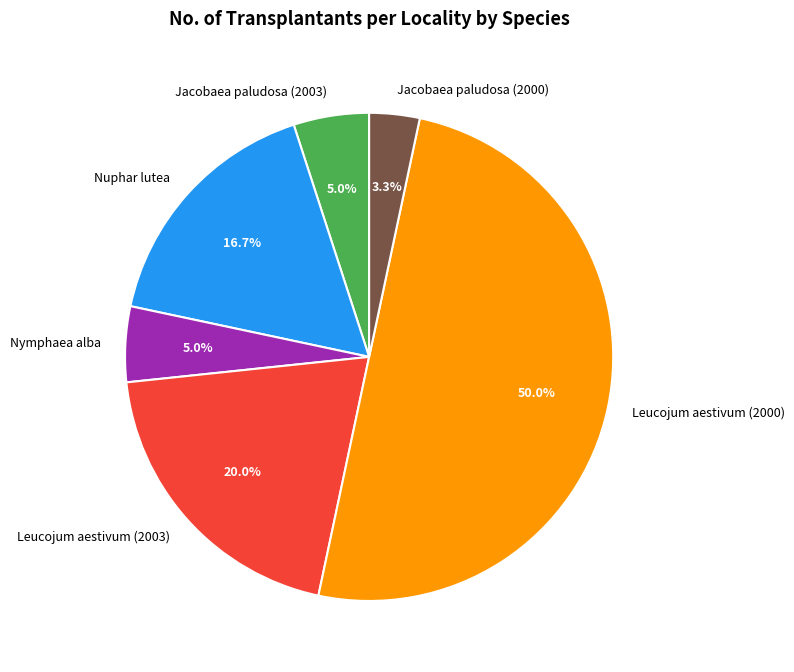

True or false: Nymphaea alba accounts for 16% of the total.

False